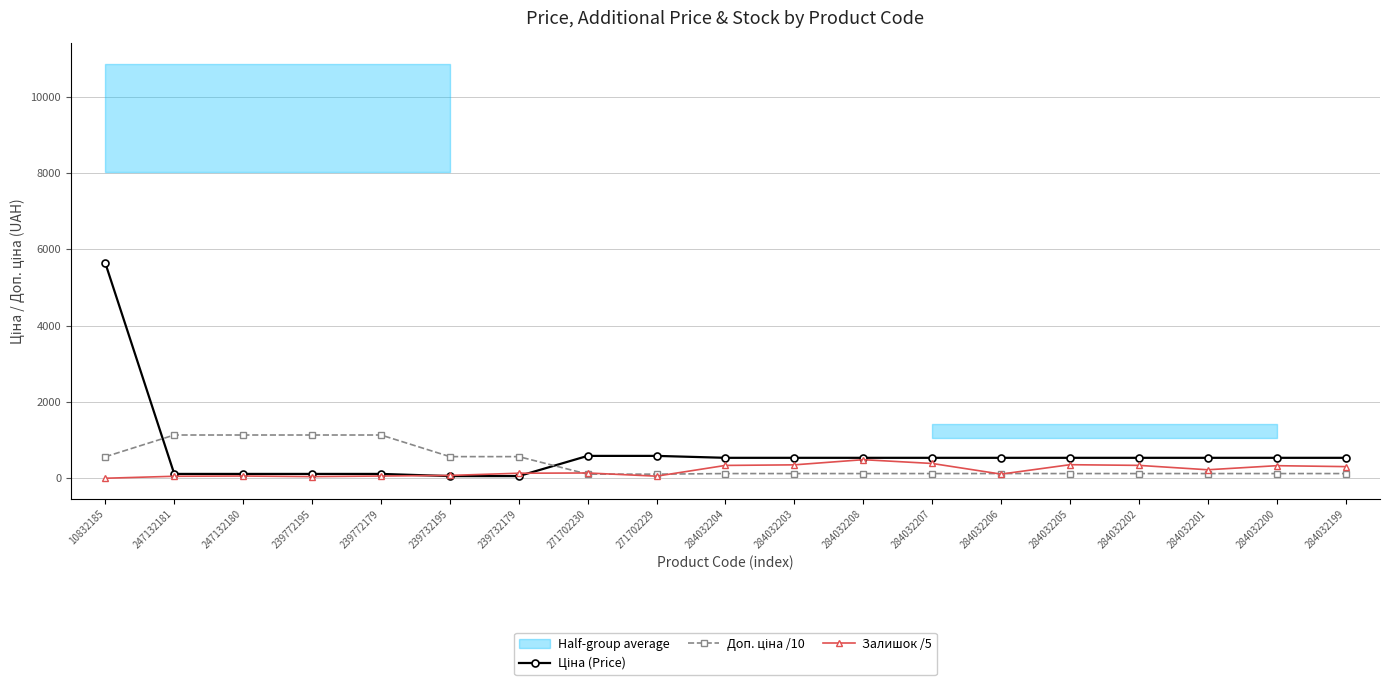

What is the sum of the Доп. ціна /10 values at 284032203 and 284032207?

245.4